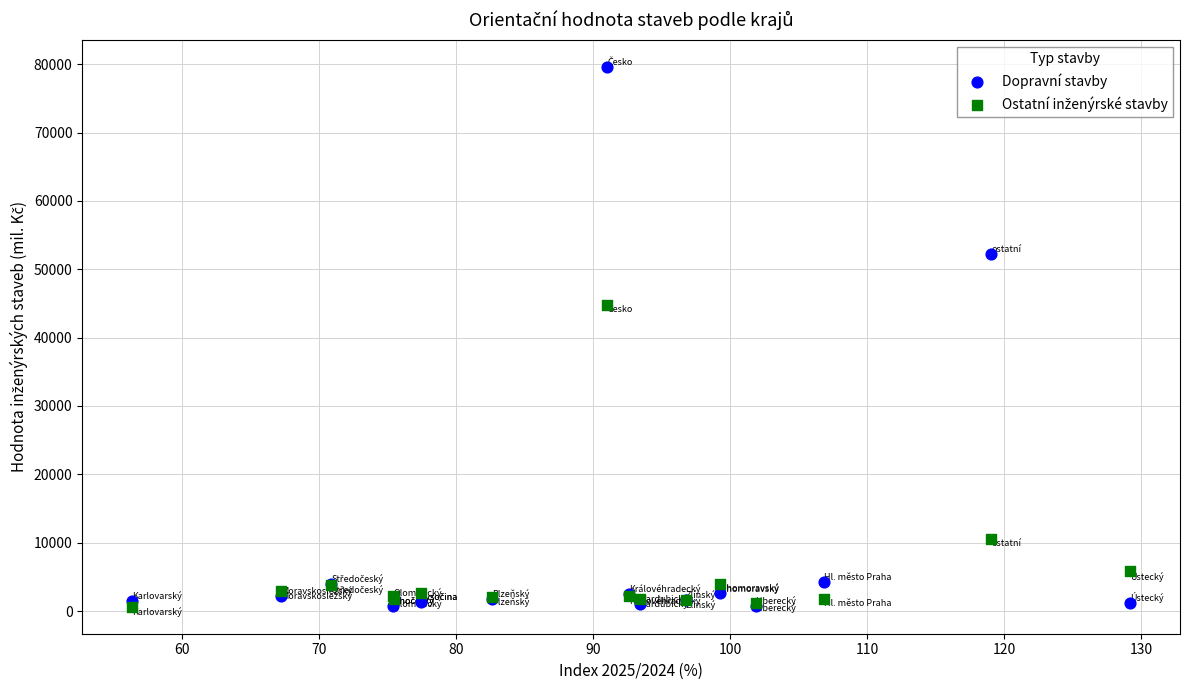

Across all series, what Y value is closest to 40125?

44841